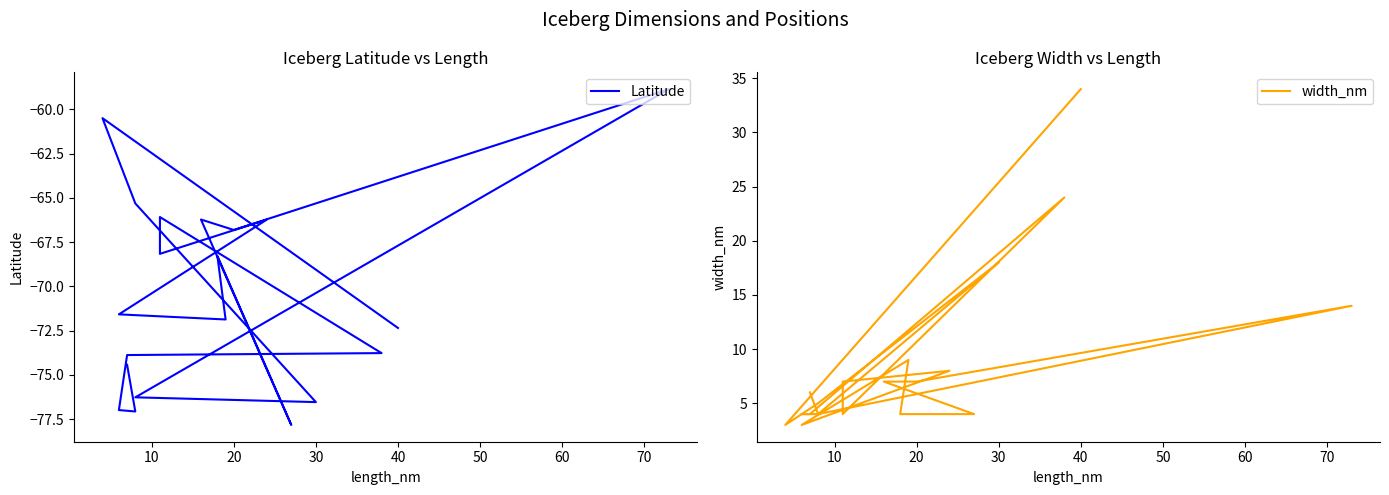

True or false: width_nm has more than 1 interior local peaks.

True